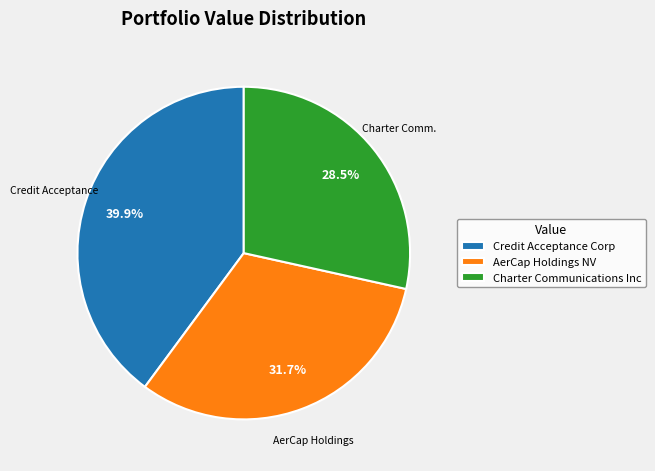

Does Charter Communications Inc represent more than half of the total?

No